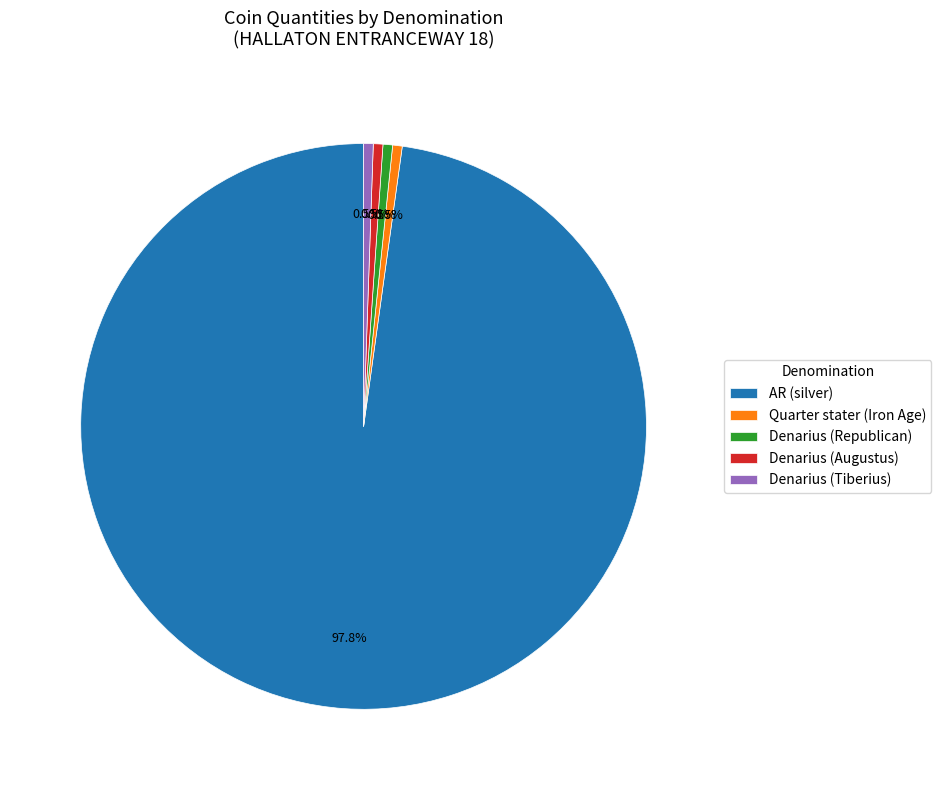

What is the majority slice?

AR (silver)